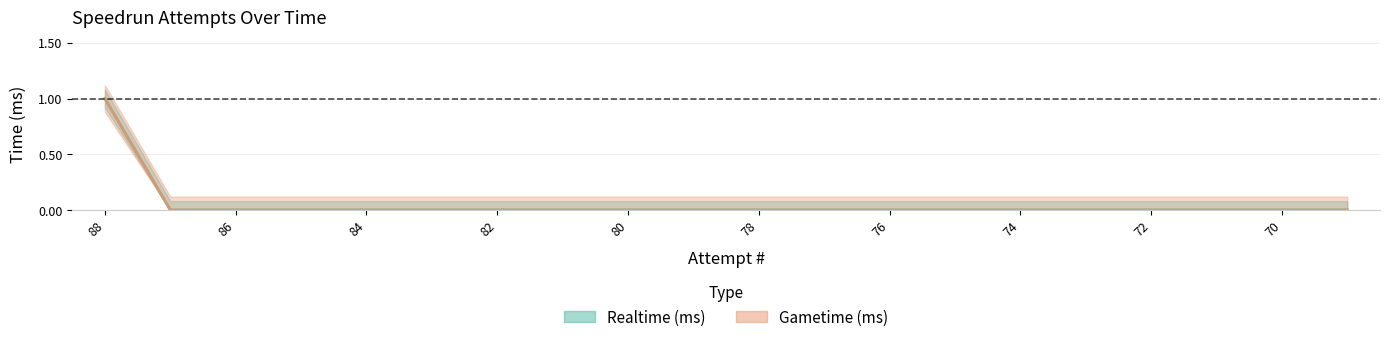

The Realtime (ms) series shows 0 at 81. True or false?

True